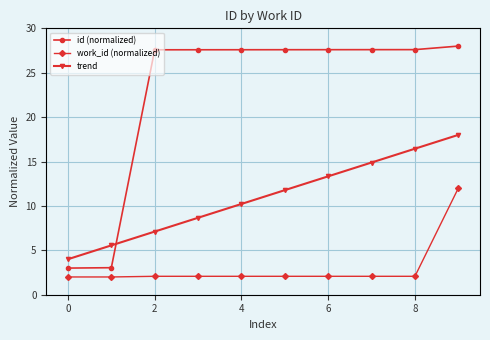

Which series has the largest total across all categories?

id (normalized)